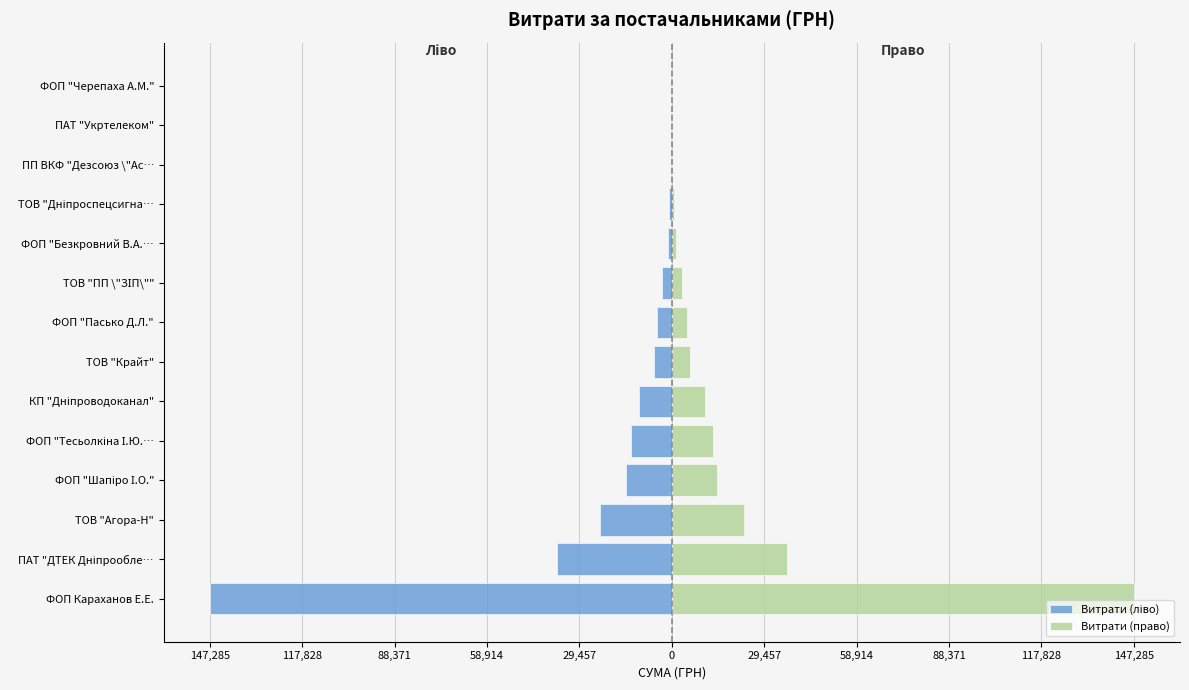

Reading right to left, what are all the values shown in this chart?

Витрати (ліво): -261.0	-288.8	-388.0	-836.0	-1201.0	-3207.6	-4845.9	-5810.0	-10482.7	-13091.5	-14541.4	-23014.0	-36710.9	-147285.8
Витрати (право): 261.0	288.8	388.0	836.0	1201.0	3207.6	4845.9	5810.0	10482.7	13091.5	14541.4	23014.0	36710.9	147285.8